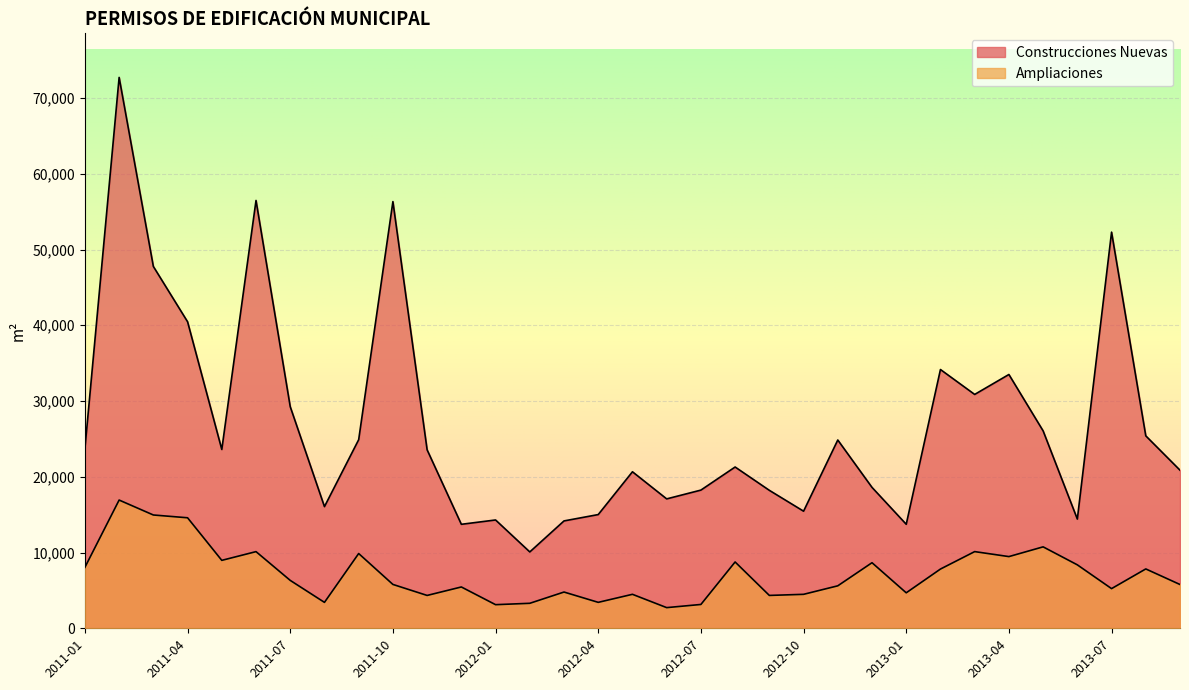

At how many categories does at least one series exceed 42840?

5